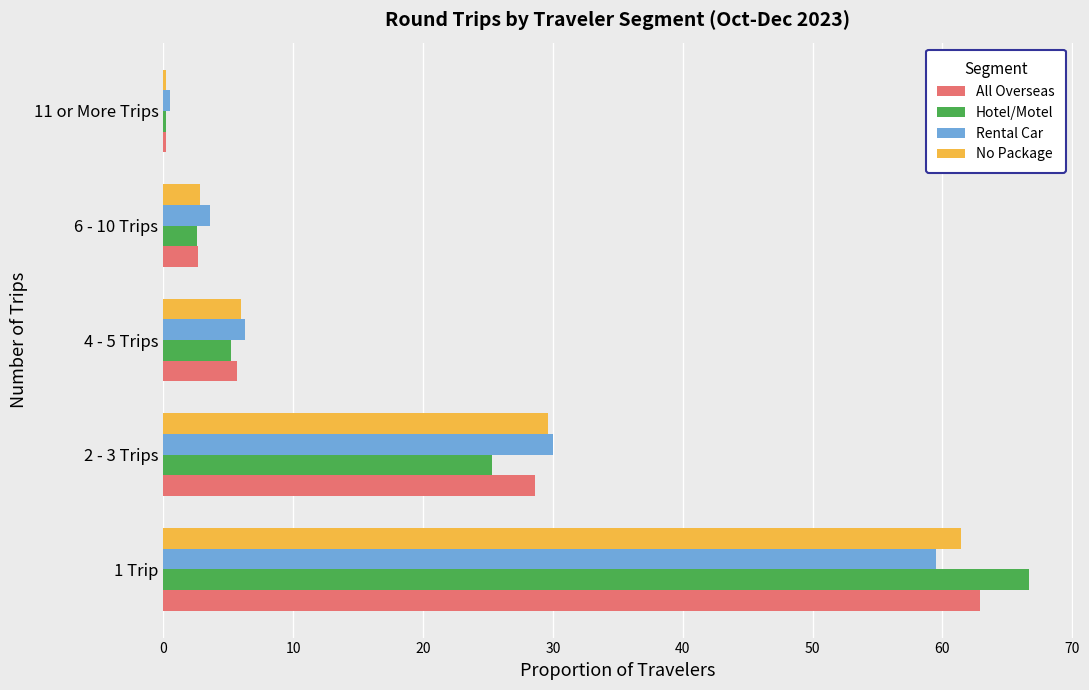

At which label is All Overseas closest to 31?

2 - 3 Trips